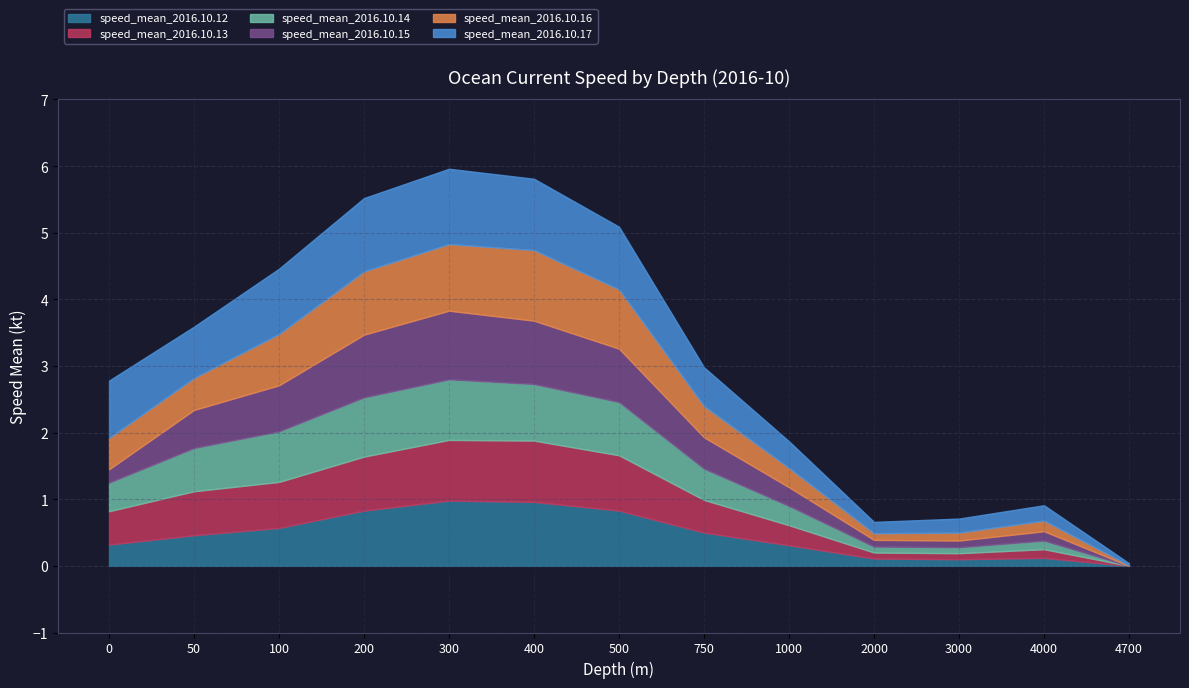

Reading right to left, extract all data points from this chart.

speed_mean_2016.10.12: 4700=0.0	4000=0.1	3000=0.1	2000=0.1	1000=0.3	750=0.5	500=0.8	400=1.0	300=1.0	200=0.8	100=0.6	50=0.5	0=0.3
speed_mean_2016.10.13: 4700=0.0	4000=0.1	3000=0.1	2000=0.1	1000=0.3	750=0.5	500=0.8	400=0.9	300=0.9	200=0.8	100=0.7	50=0.7	0=0.5
speed_mean_2016.10.14: 4700=0.0	4000=0.1	3000=0.1	2000=0.1	1000=0.3	750=0.5	500=0.8	400=0.8	300=0.9	200=0.9	100=0.8	50=0.7	0=0.4
speed_mean_2016.10.15: 4700=0.0	4000=0.1	3000=0.1	2000=0.1	1000=0.3	750=0.5	500=0.8	400=0.9	300=1.0	200=0.9	100=0.7	50=0.6	0=0.2
speed_mean_2016.10.16: 4700=0.0	4000=0.2	3000=0.1	2000=0.1	1000=0.3	750=0.5	500=0.9	400=1.1	300=1.0	200=0.9	100=0.8	50=0.5	0=0.5
speed_mean_2016.10.17: 4700=0.0	4000=0.2	3000=0.2	2000=0.2	1000=0.4	750=0.6	500=0.9	400=1.1	300=1.1	200=1.1	100=1.0	50=0.8	0=0.9